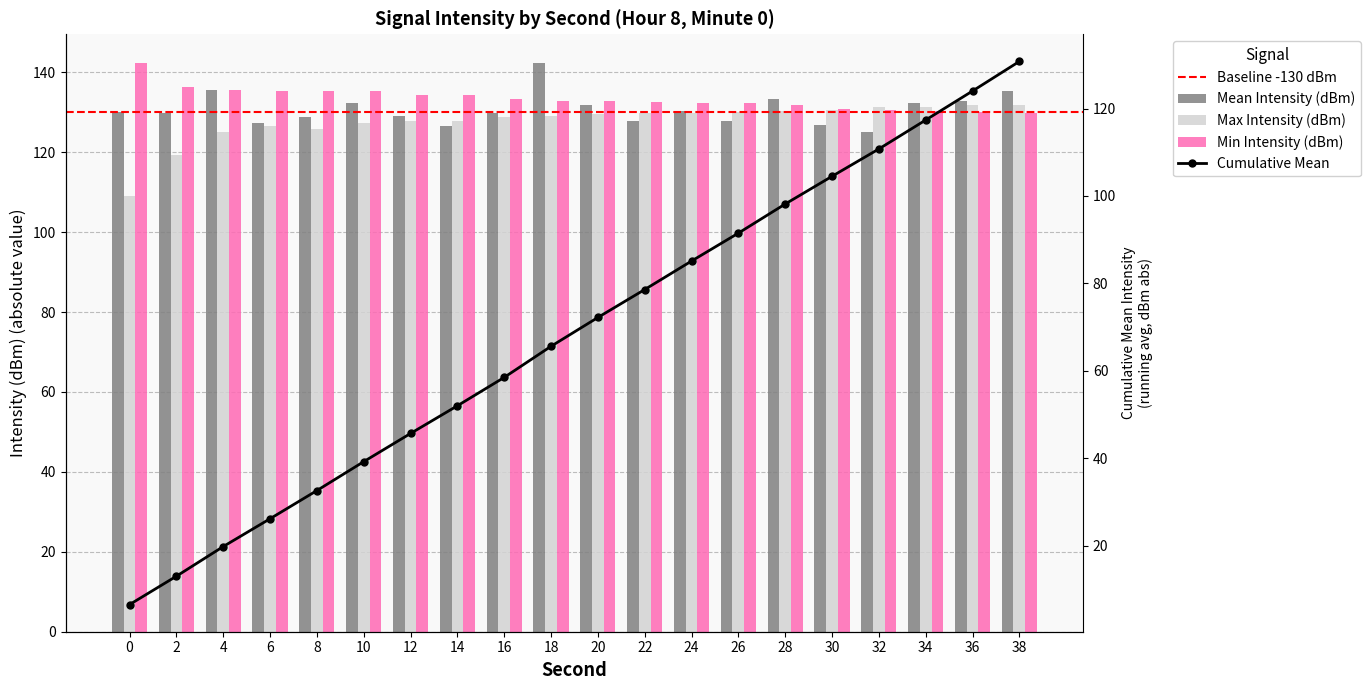

Which has a higher value, 0 or 38?

38